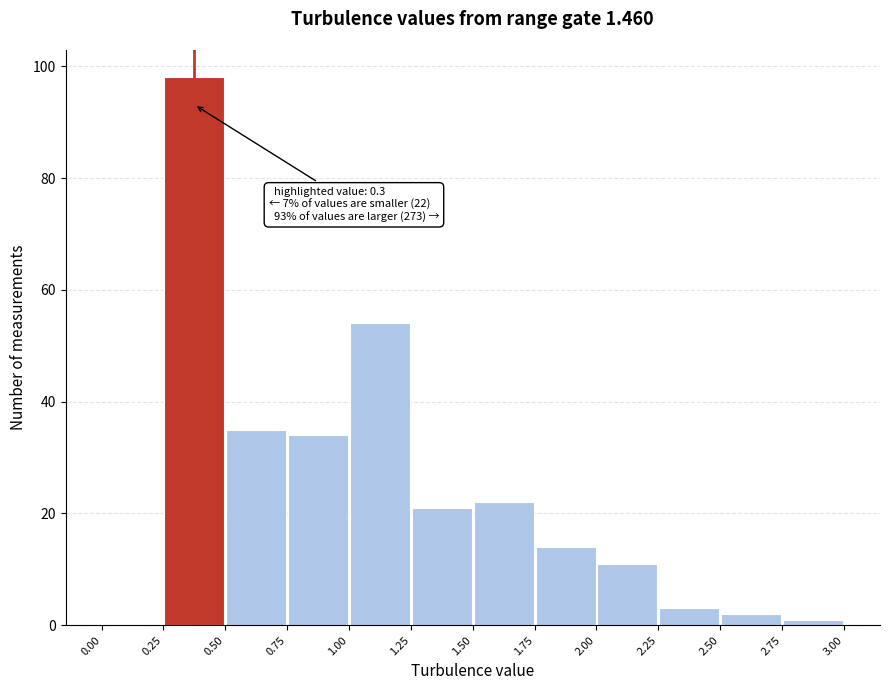

Over which range of the x-axis is the bar tallest?

0.25 to 0.50